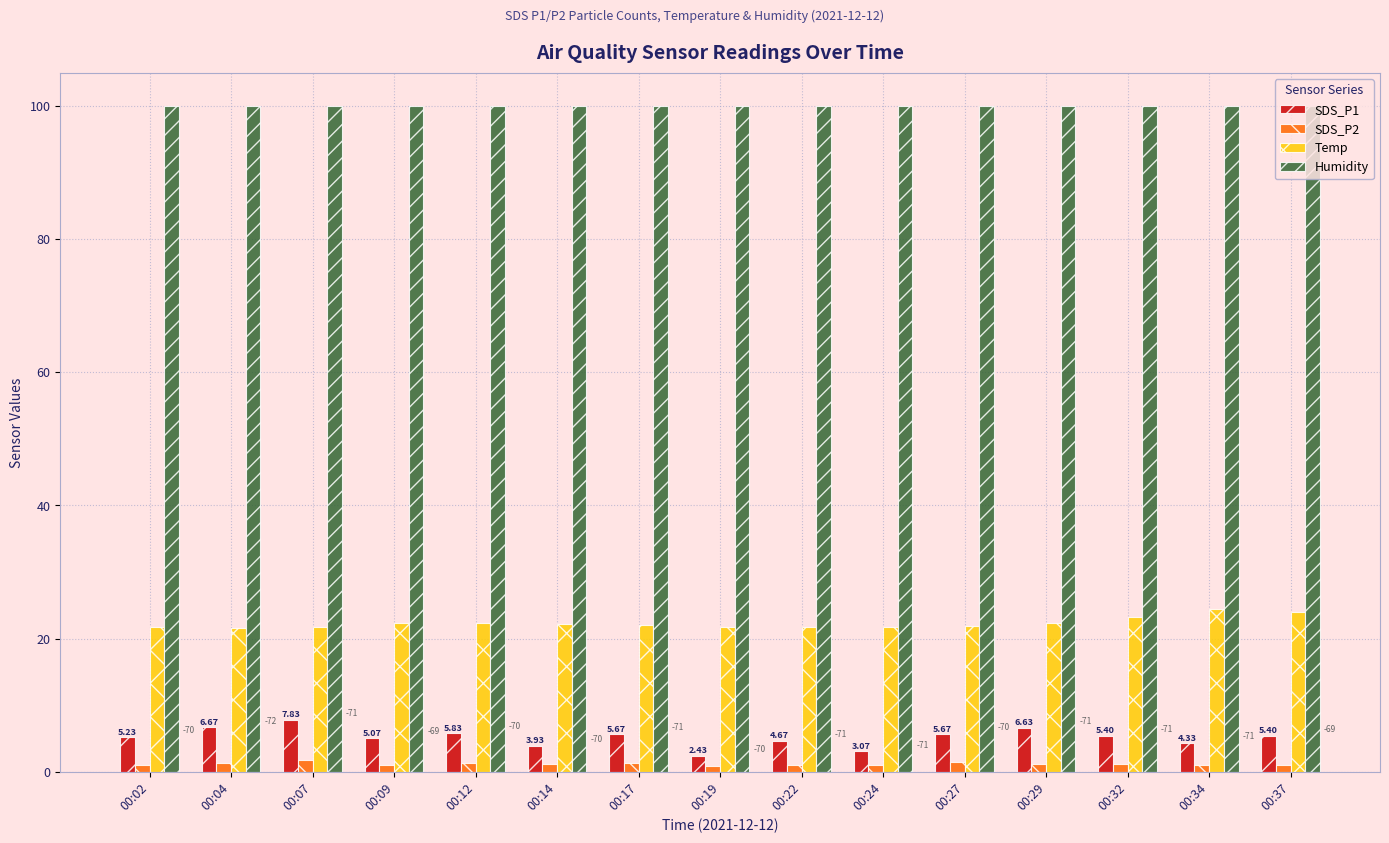

At 00:29, list the series in order from smallest to largest.

SDS_P2, SDS_P1, Temp, Humidity